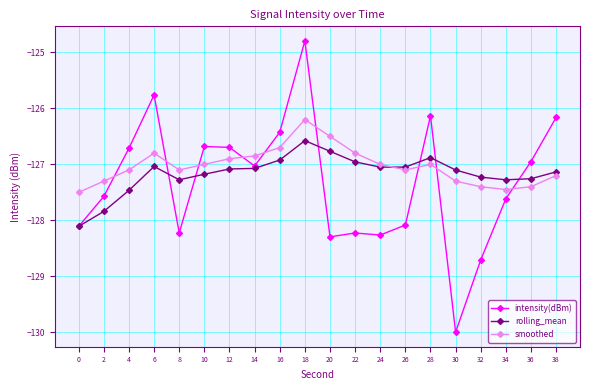

Where does the rolling_mean series first go above -127?

16